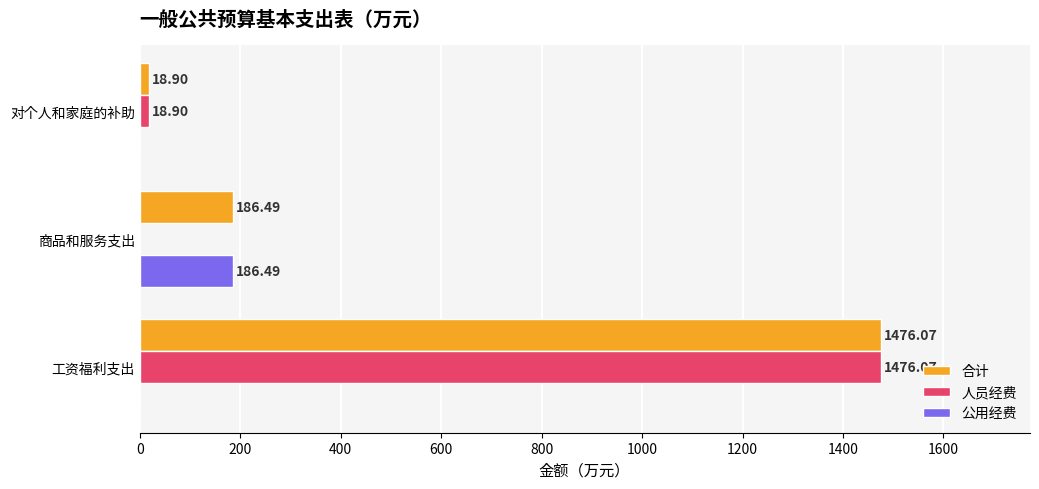

At which category is the sum across all series the highest?

工资福利支出